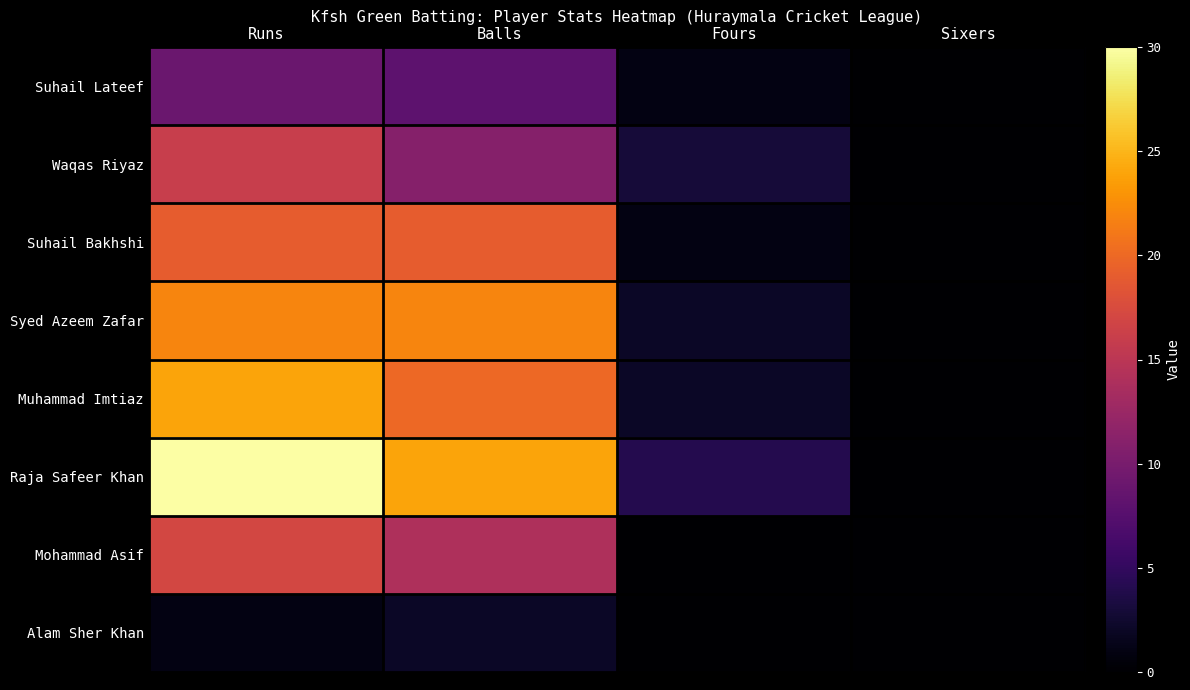

Which category has the lowest value across all series?

Sixers